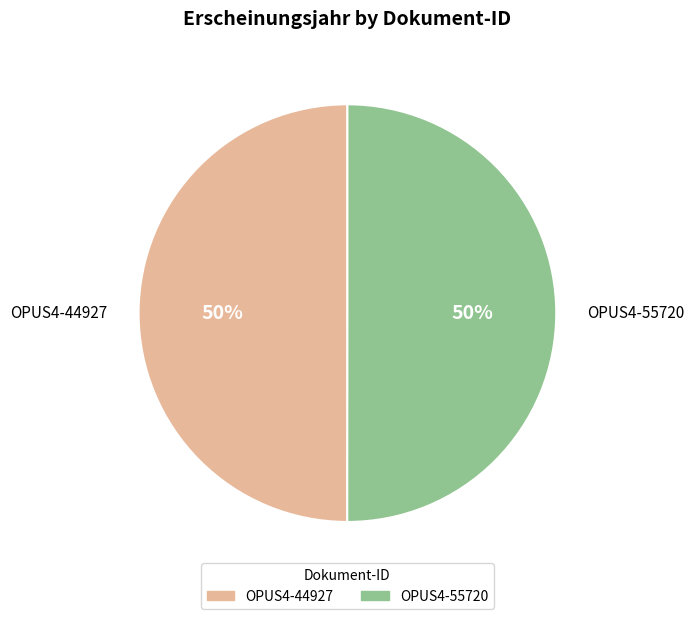

Combined, do OPUS4-44927 and OPUS4-55720 account for over 50%?

Yes